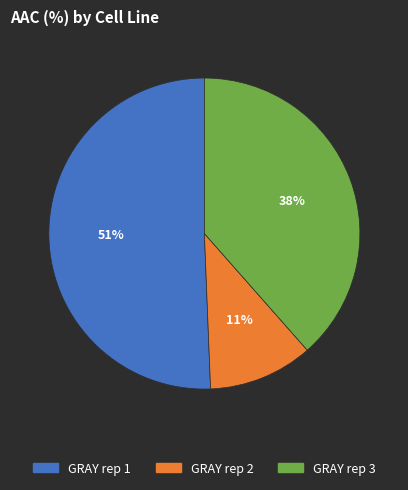

How many slices are in this pie chart?

3